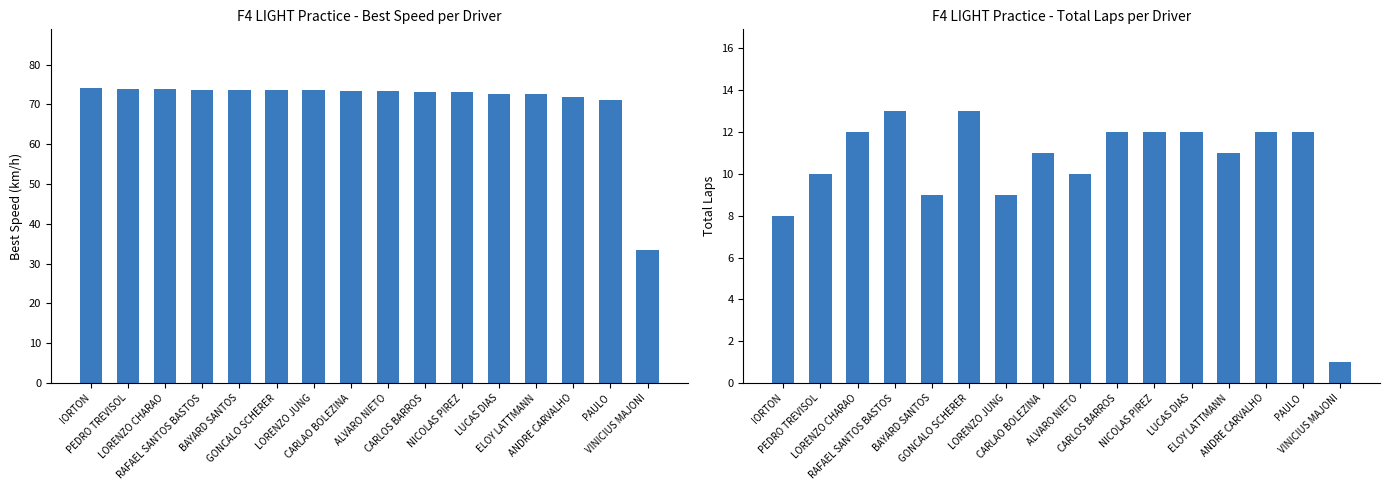

How many values in the Best Speed series are below 73?

5